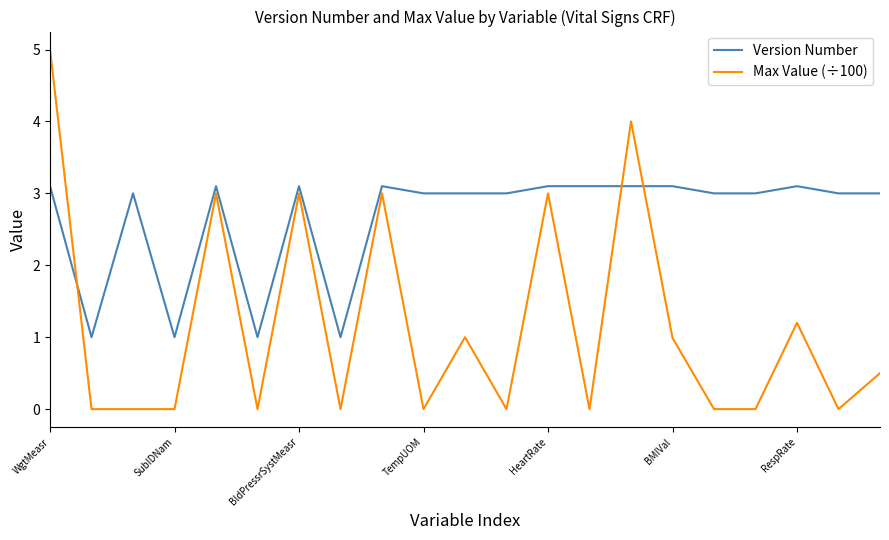

What is the difference between the maximum and minimum values in the Version Number series?

2.1